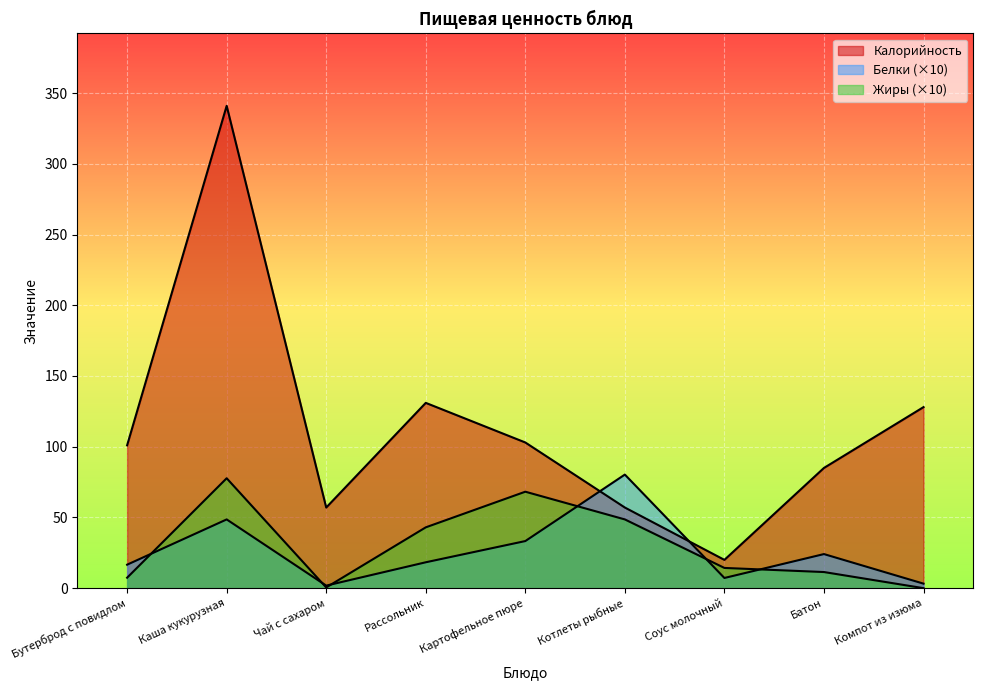

At which category is the sum across all series the highest?

Каша кукурузная